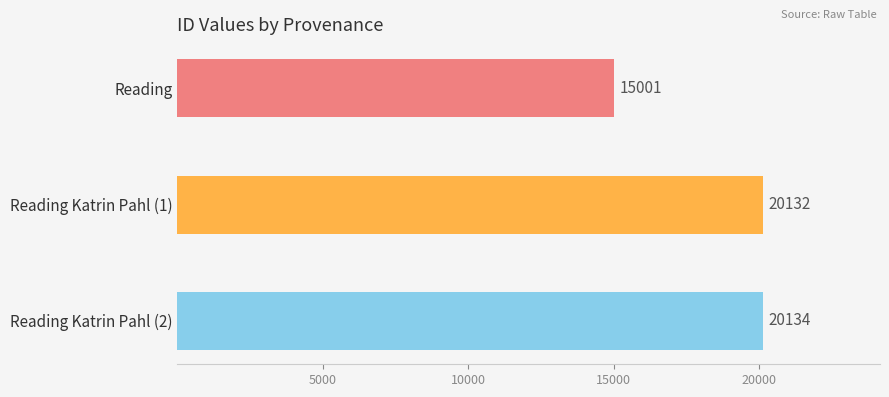

What is the difference between the values at Reading Katrin Pahl (1) and Reading Katrin Pahl (2)?

2